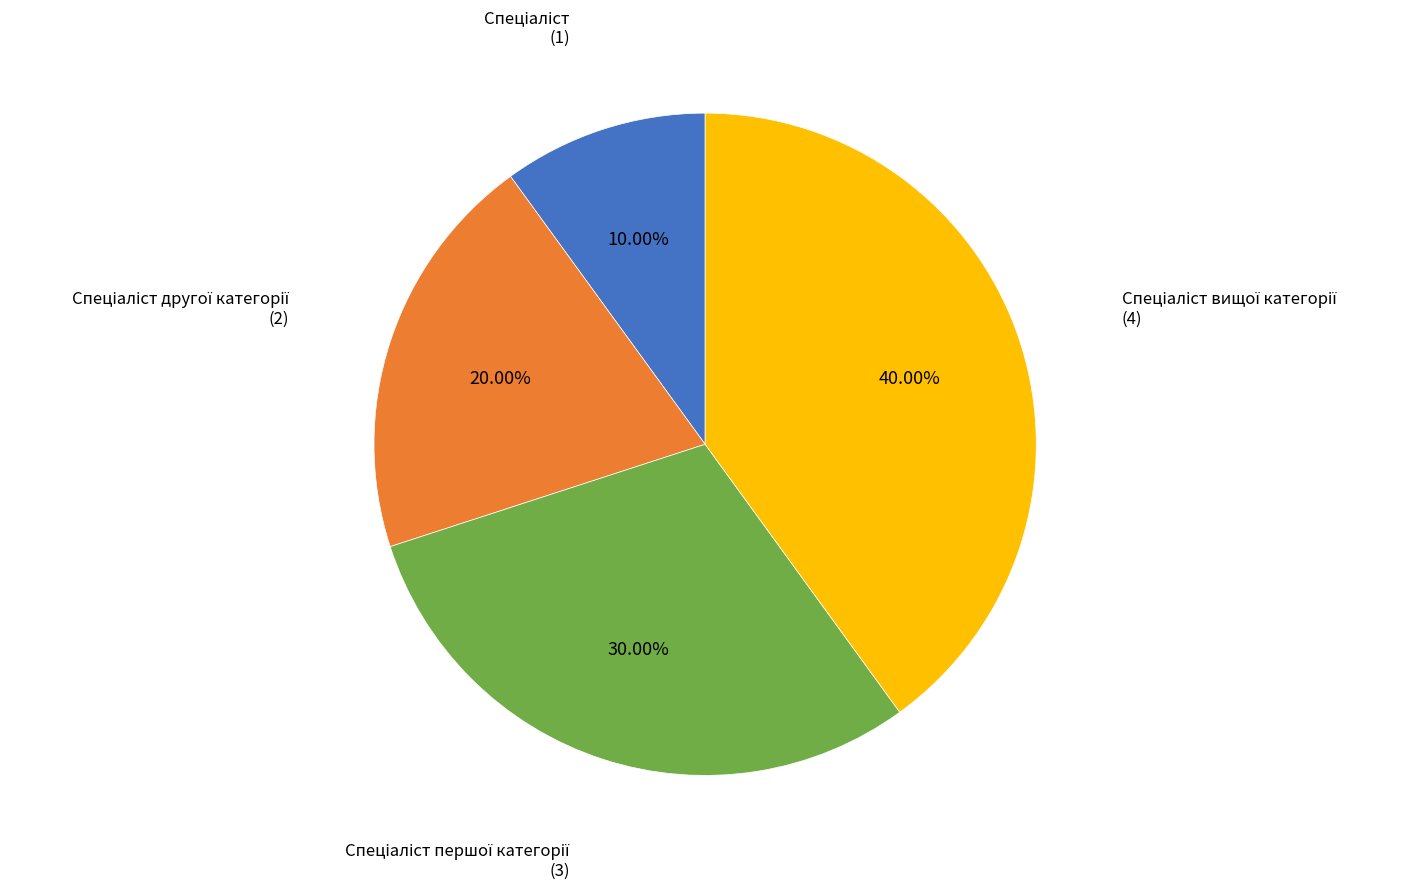

Is there a majority slice in this chart?

No